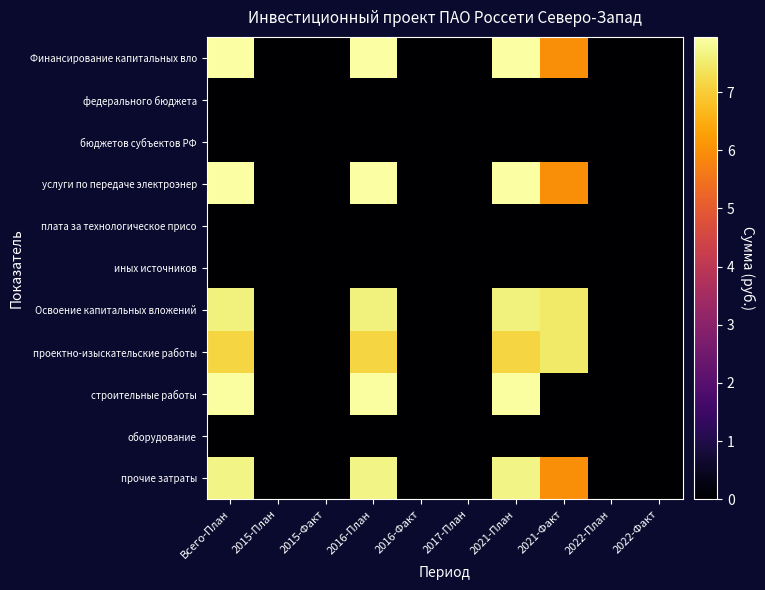

Rank the series by their maximum value, from lowest to highest.

федерального бюджета, бюджетов субъектов РФ, плата за технологическое присо, иных источников, оборудование, проектно-изыскательские работы, Освоение капитальных вложений, прочие затраты, строительные работы, Финансирование капитальных вло, услуги по передаче электроэнер